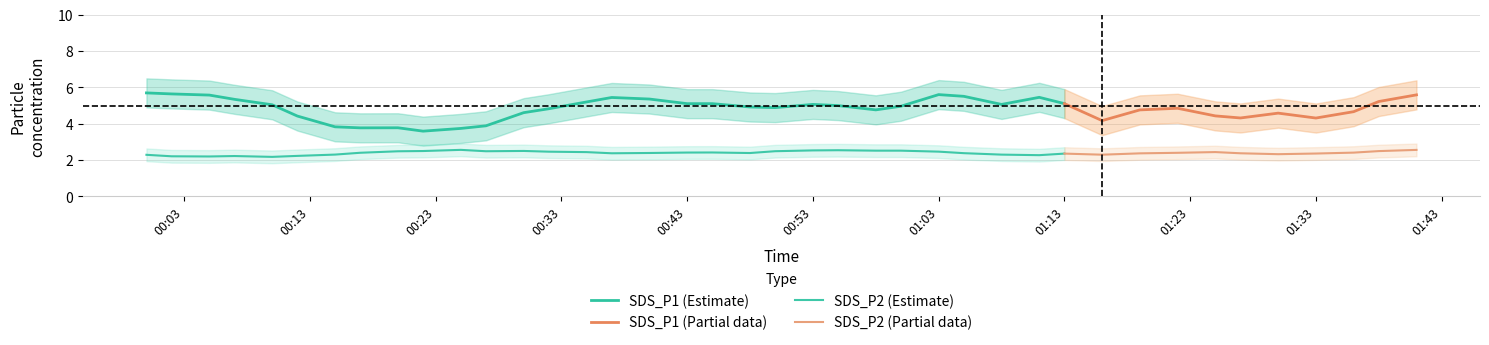

At which category does the chart reach its minimum across all series?

2023/08/25 00:10